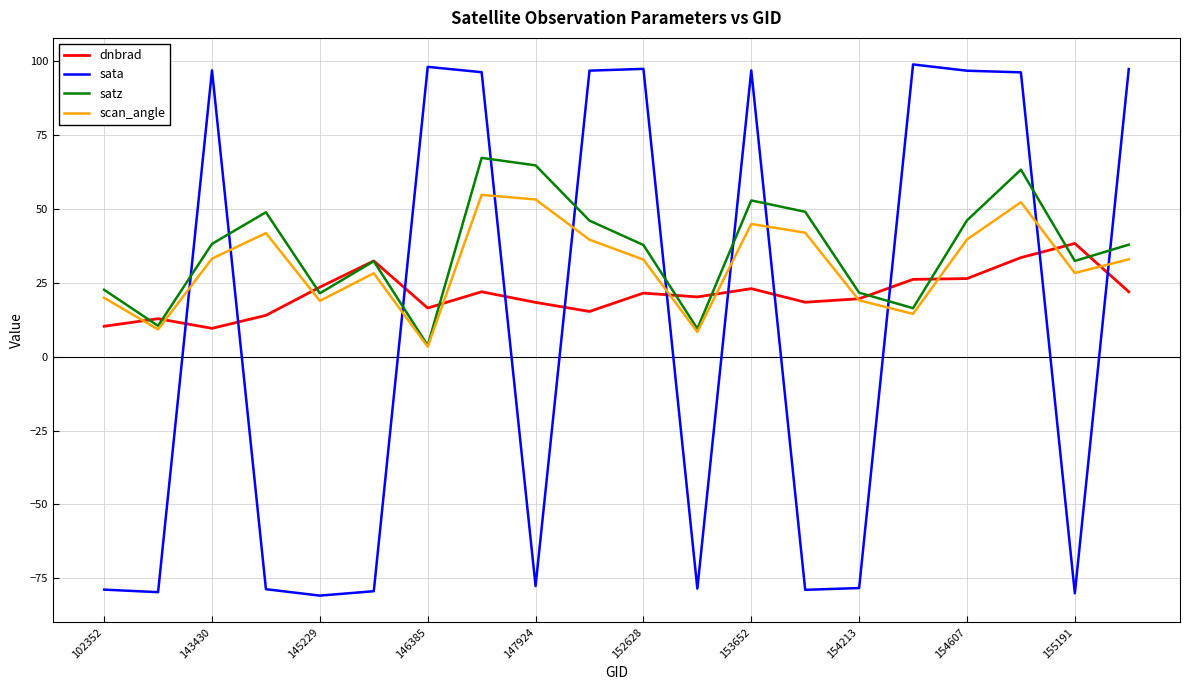

What is the sum of all scan_angle values?

615.5